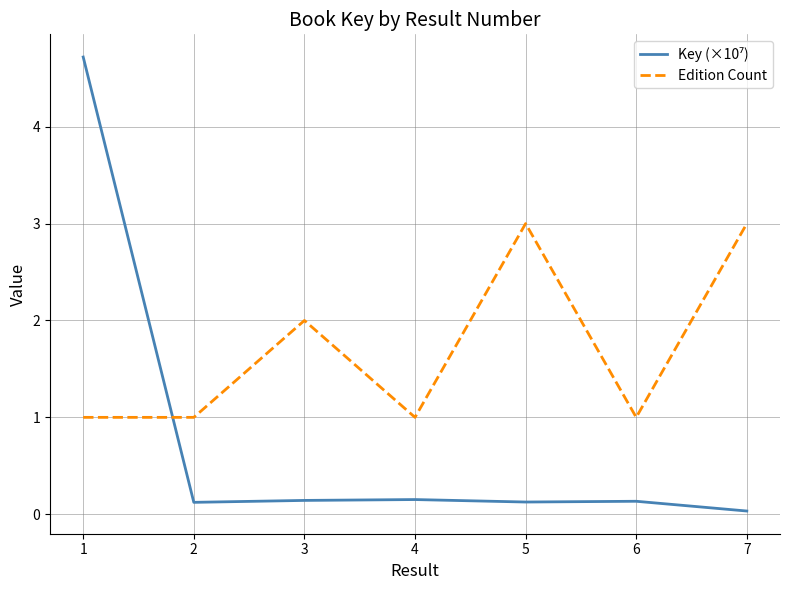

What is the spread (max minus min) of values at 1?

3.7